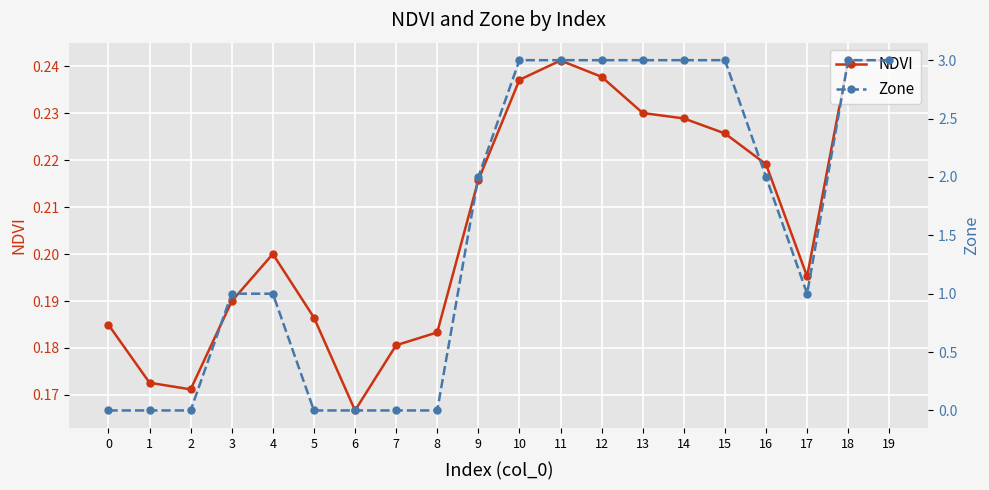

How many Zone values are between 0 and 3?

20